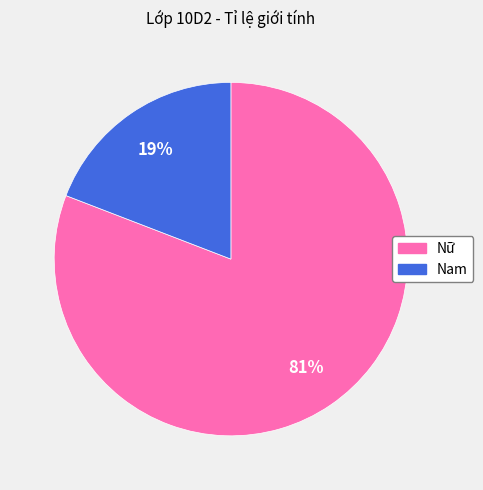

What percentage is the Nam slice, to the nearest percent?

19%